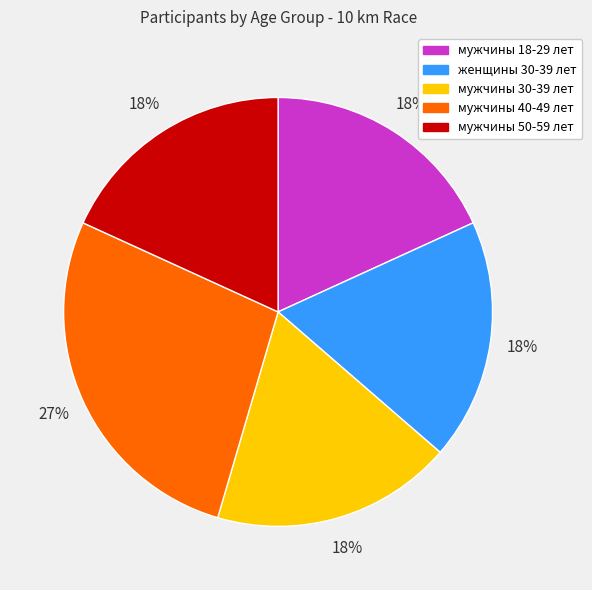

To the nearest percent, what is the combined percentage of женщины 30-39 лет and мужчины 18-29 лет?

36%